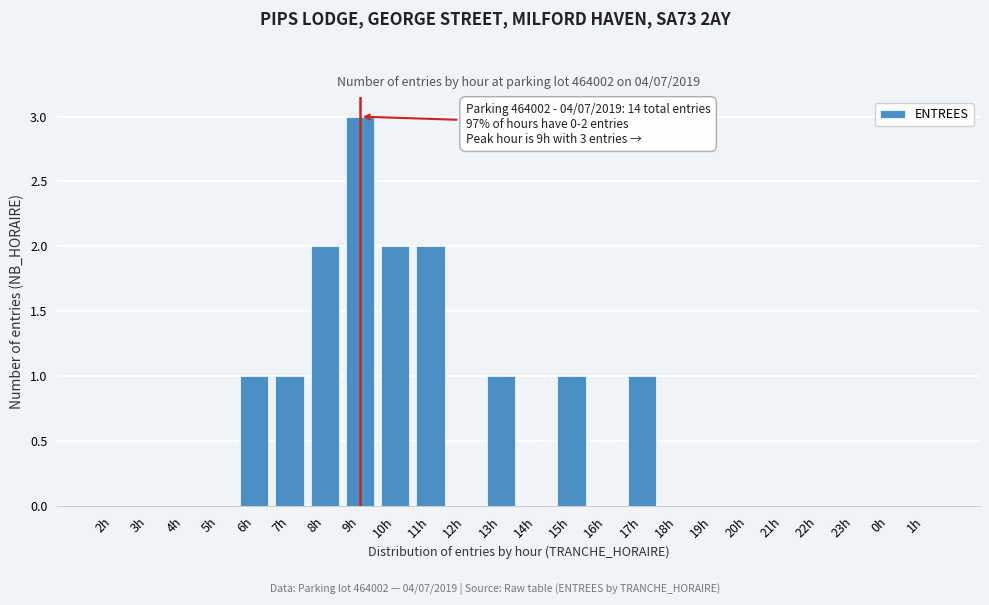

Reading left to right, list all the values displayed in this chart.

2h=0	3h=0	4h=0	5h=0	6h=1	7h=1	8h=2	9h=3	10h=2	11h=2	12h=0	13h=1	14h=0	15h=1	16h=0	17h=1	18h=0	19h=0	20h=0	21h=0	22h=0	23h=0	0h=0	1h=0